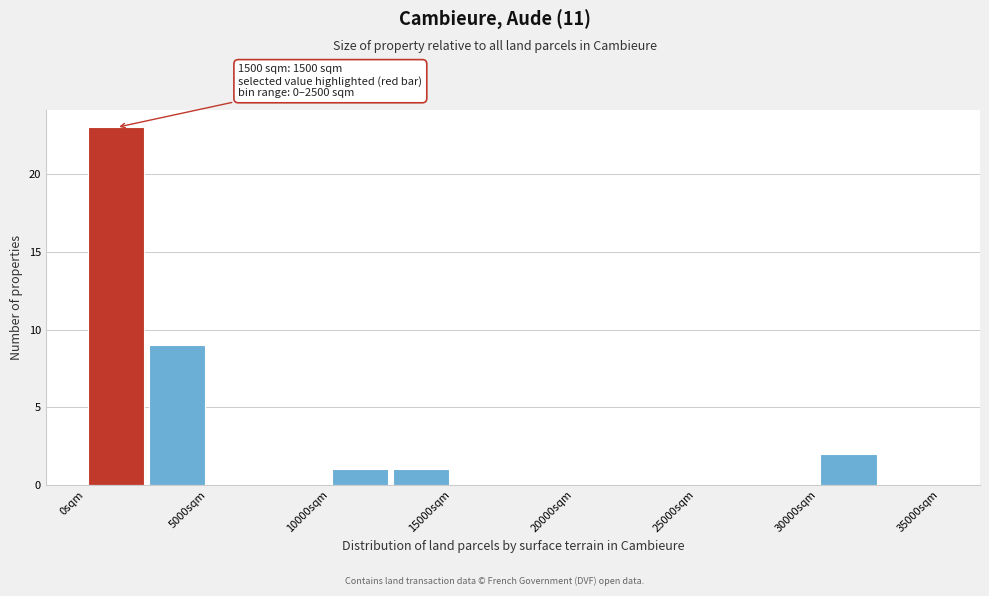

Over which range of the x-axis is the bar tallest?

0 to 2500